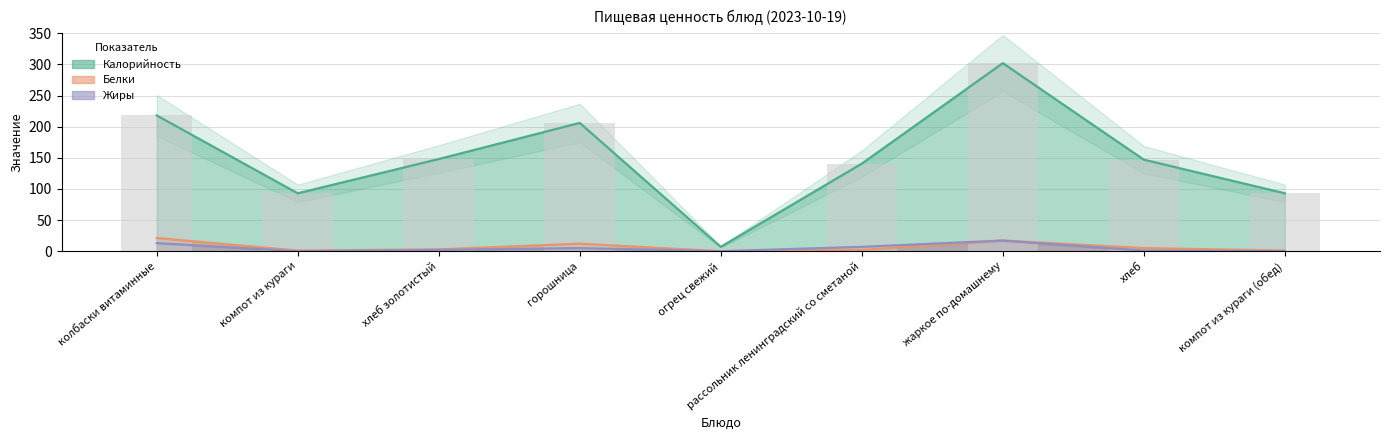

Reading left to right, extract all data points from this chart.

Калорийность: колбаски витаминные=218.0	компот из кураги=93.0	хлеб золотистый=148.0	горошница=206.0	огрец свежий=7.0	рассольник ленинградский со сметаной=140.6	жаркое по-домашнему=302.0	хлеб=147.0	компот из кураги (обед)=93.0
Белки: колбаски витаминные=21.0	компот из кураги=1.0	хлеб золотистый=3.0	горошница=12.0	огрец свежий=0.0	рассольник ленинградский со сметаной=2.0	жаркое по-домашнему=17.0	хлеб=5.0	компот из кураги (обед)=1.0
Жиры: колбаски витаминные=13.0	компот из кураги=0.0	хлеб золотистый=2.0	горошница=5.0	огрец свежий=0.0	рассольник ленинградский со сметаной=7.0	жаркое по-домашнему=17.0	хлеб=1.0	компот из кураги (обед)=0.0